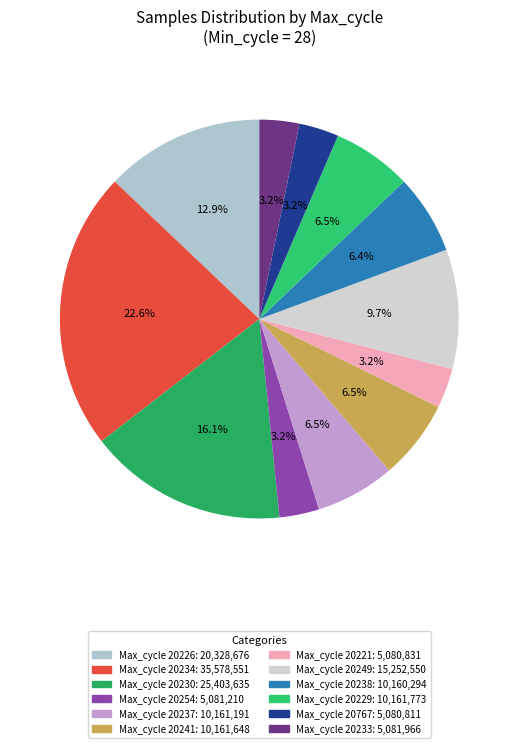

How many slices are in this pie chart?

12